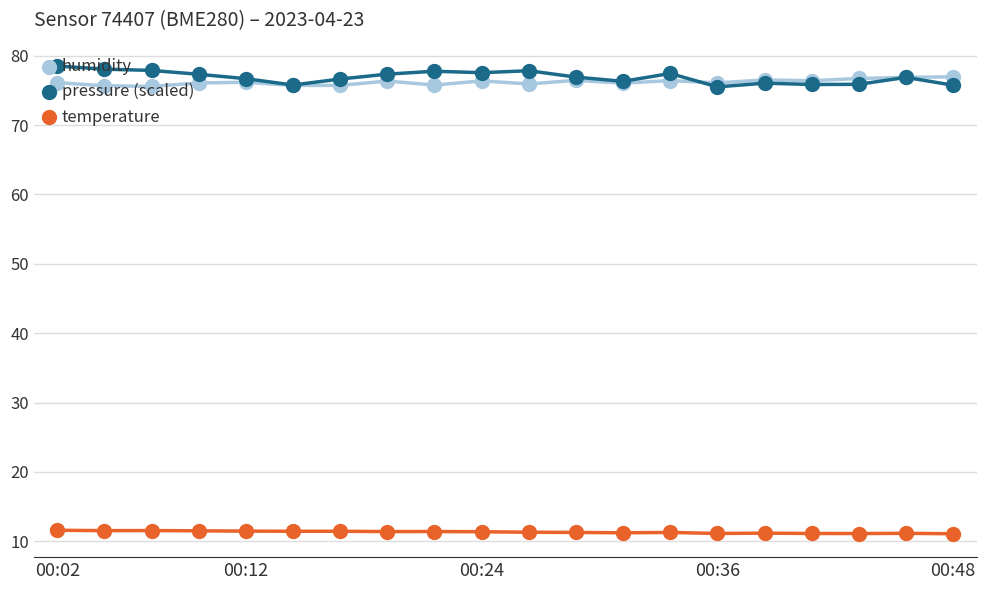

True or false: pressure (scaled) and temperature intersect in this chart.

False